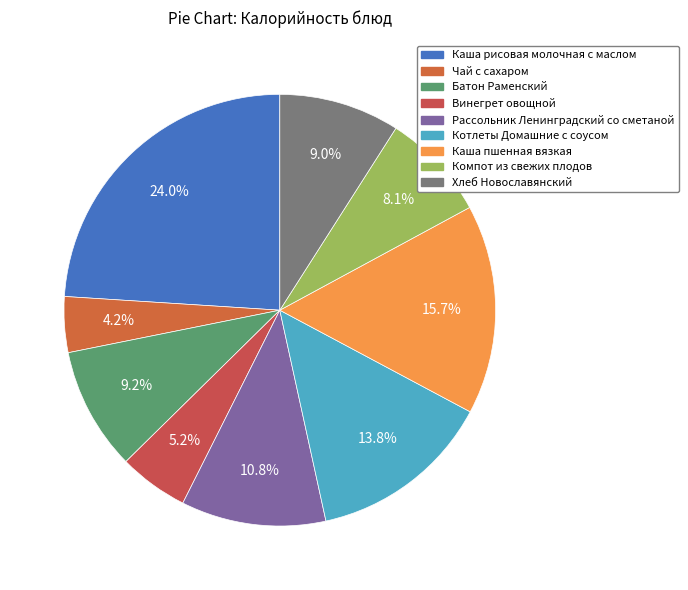

Does any single category account for the majority?

No